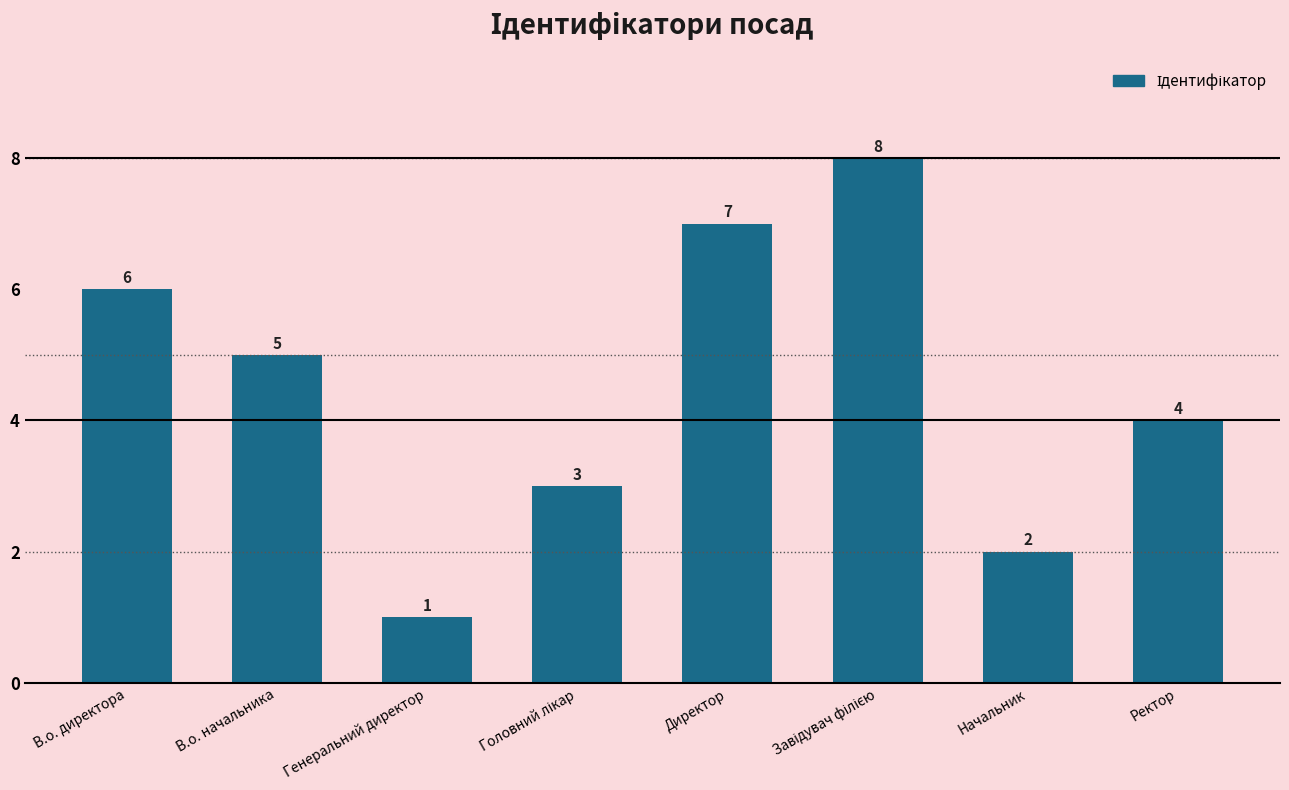

What is the label of the 2nd bar from the left?

В.о. начальника